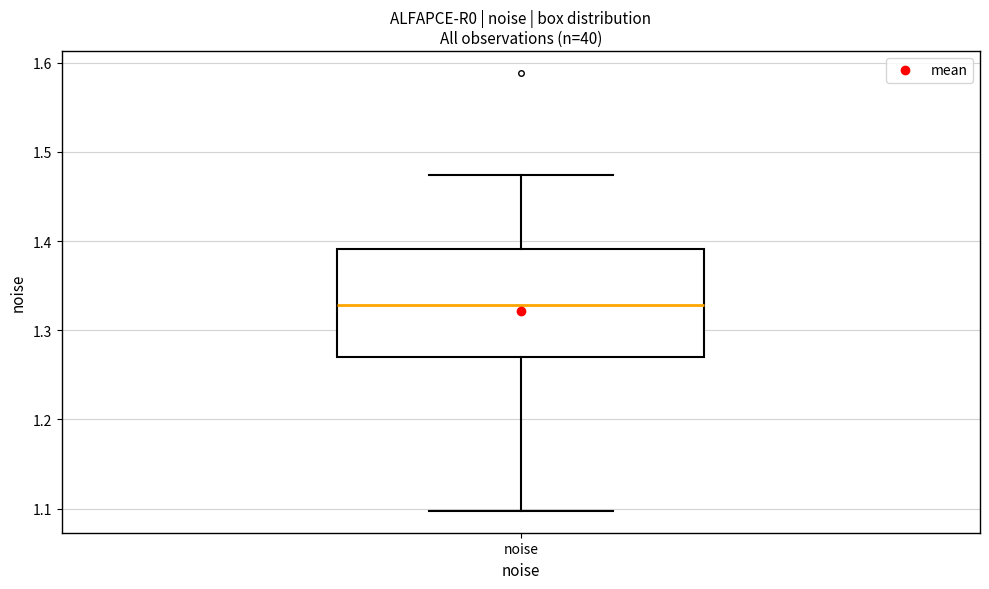

Where does the median line of the box for noise sit on the y-axis? The values are not printed on the chart, so give them approximately, as read against the axis.

1.33